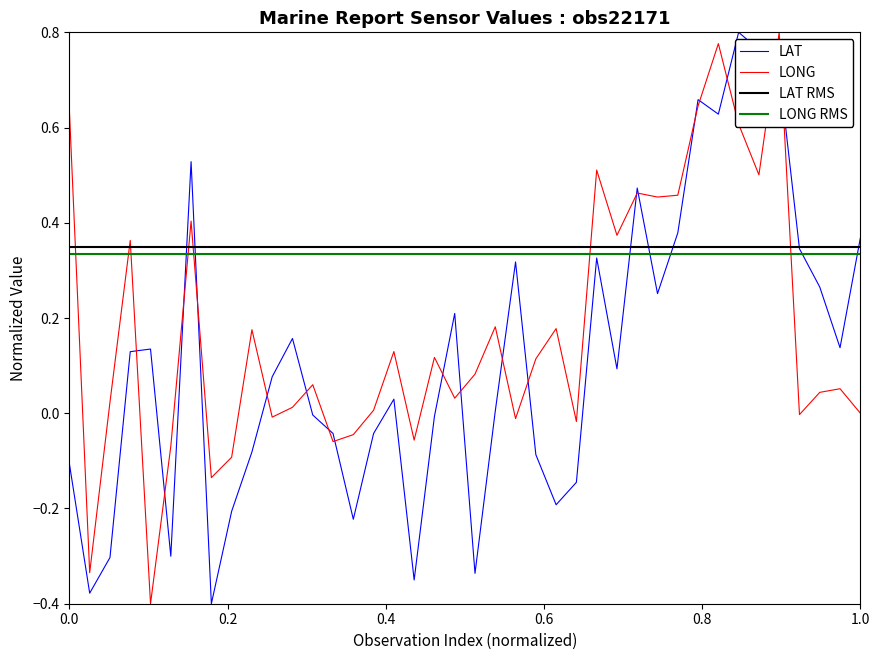

Does the chart have visible grid lines?

No